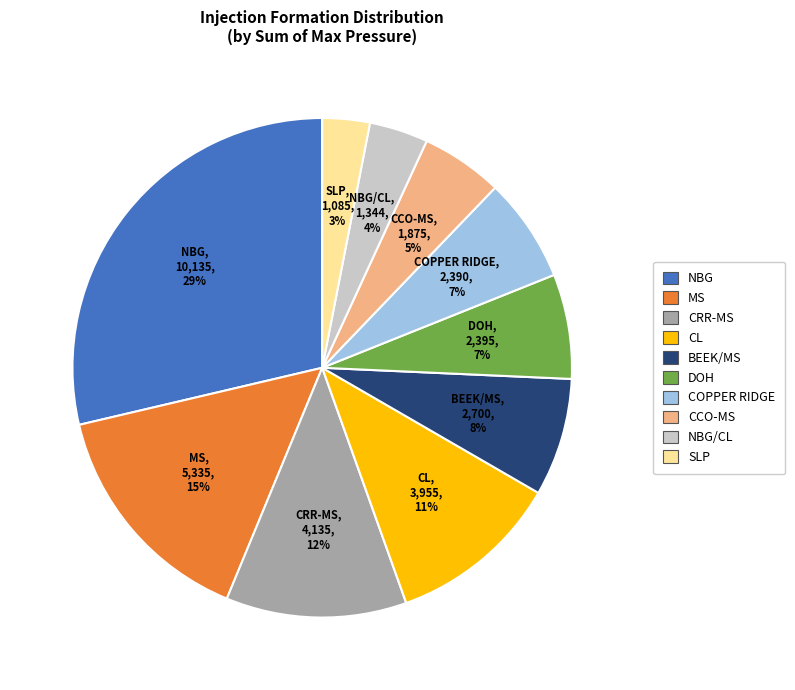

To the nearest percent, what is the average slice percentage?

10%